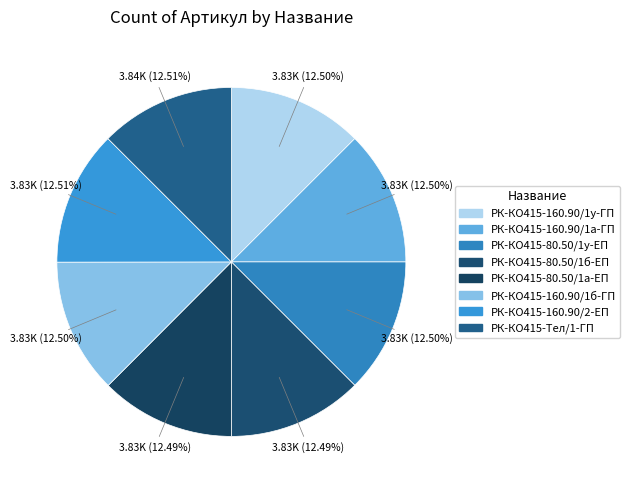

Do РК-КО415-160.90/2-ЕП and РК-КО415-160.90/1а-ГП together represent more than half of the pie?

No